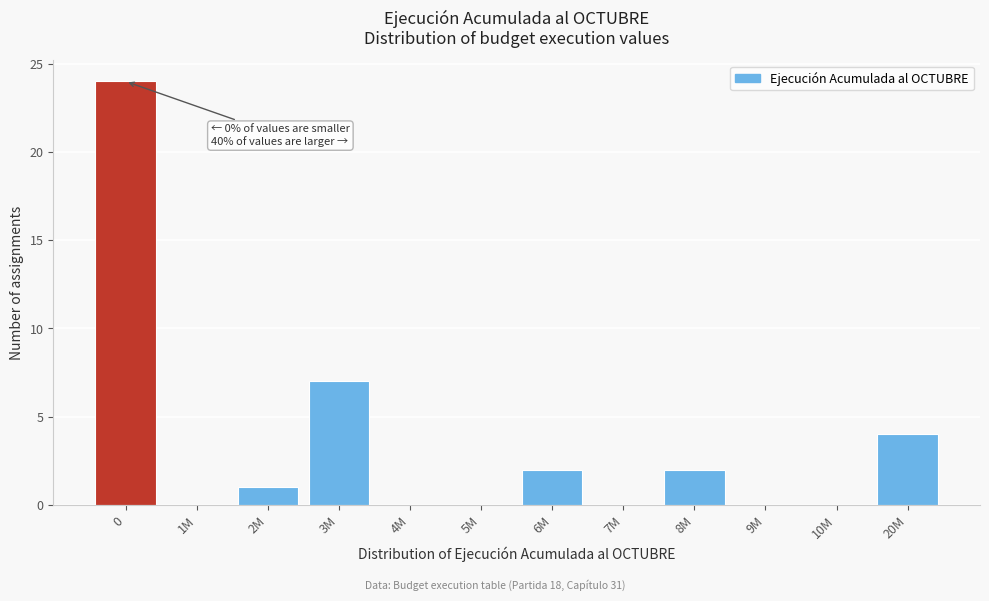

Reading left to right, extract all data points from this chart.

0=24	1M=0	2M=1	3M=7	4M=0	5M=0	6M=2	7M=0	8M=2	9M=0	10M=0	20M=4